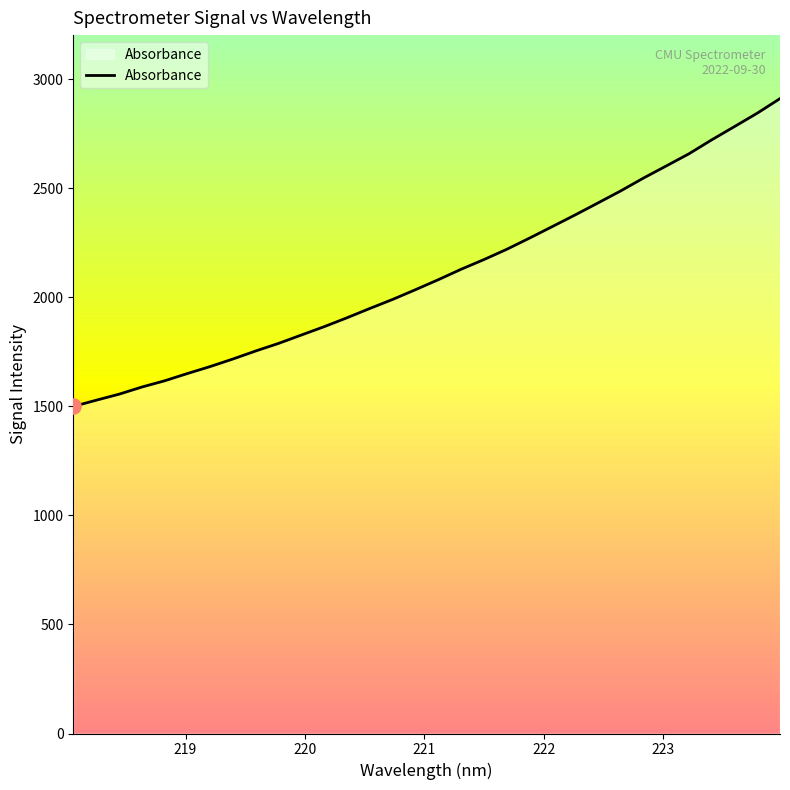

What is the difference between the maximum and minimum values?

1411.3